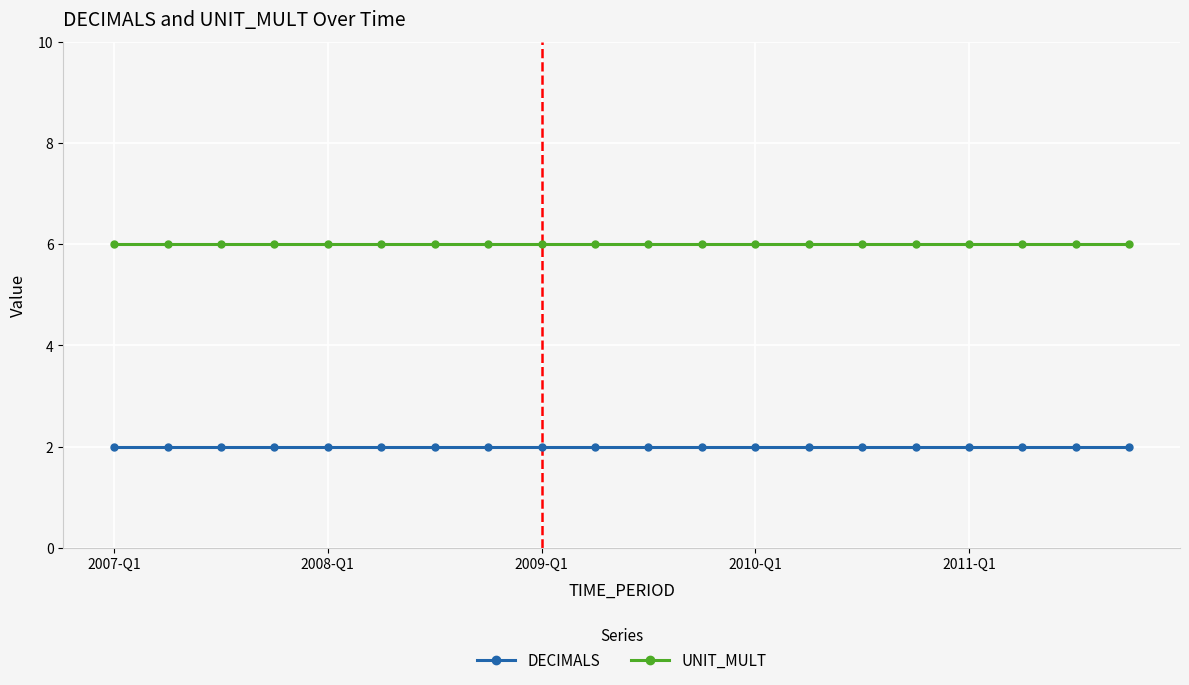

Rank the series by their maximum value, from highest to lowest.

UNIT_MULT, DECIMALS